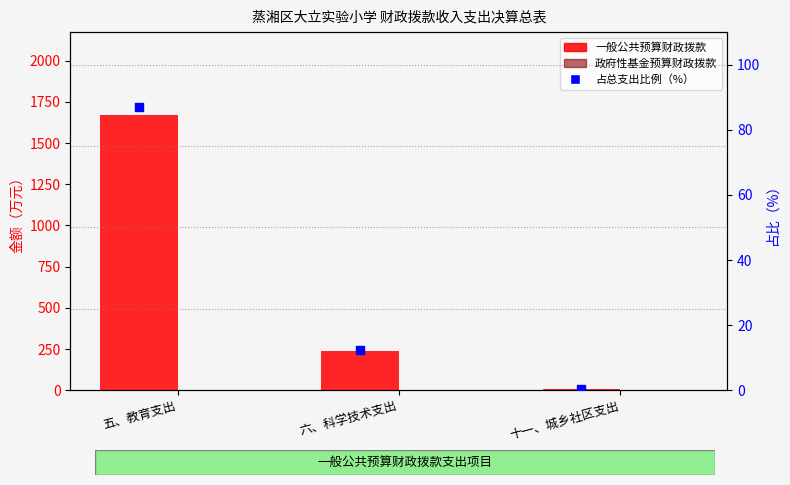

What are all the series names shown in the legend?

一般公共预算财政拨款, 政府性基金预算财政拨款, 占总支出比例（%）